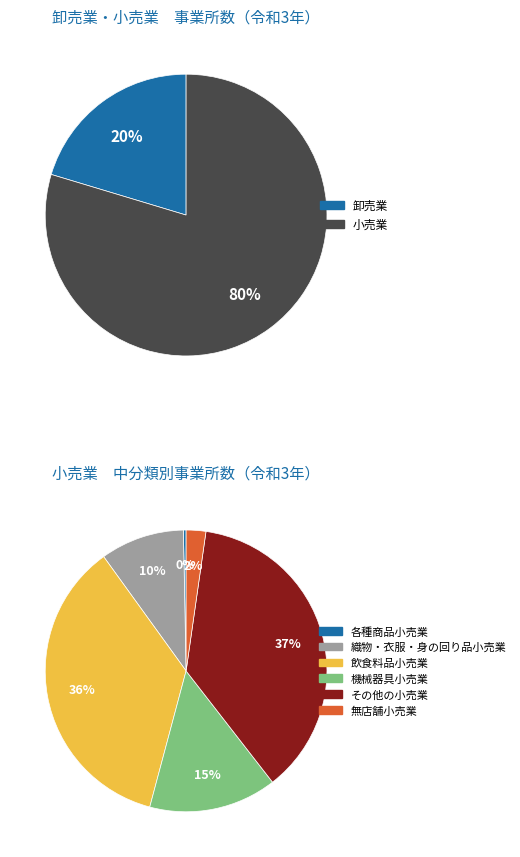

Rank the categories by value from highest to lowest.

その他の小売業, 飲食料品小売業, 機械器具小売業, 織物・衣服・身の回り品小売業, 無店舗小売業, 各種商品小売業